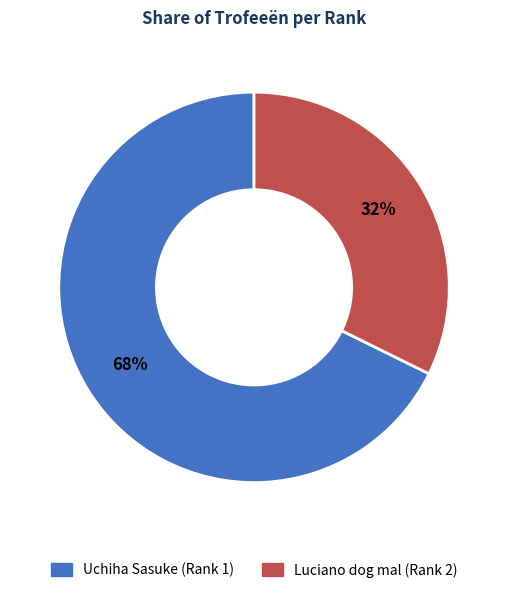

To the nearest percent, what portion does Uchiha Sasuke (Rank 1) represent?

68%